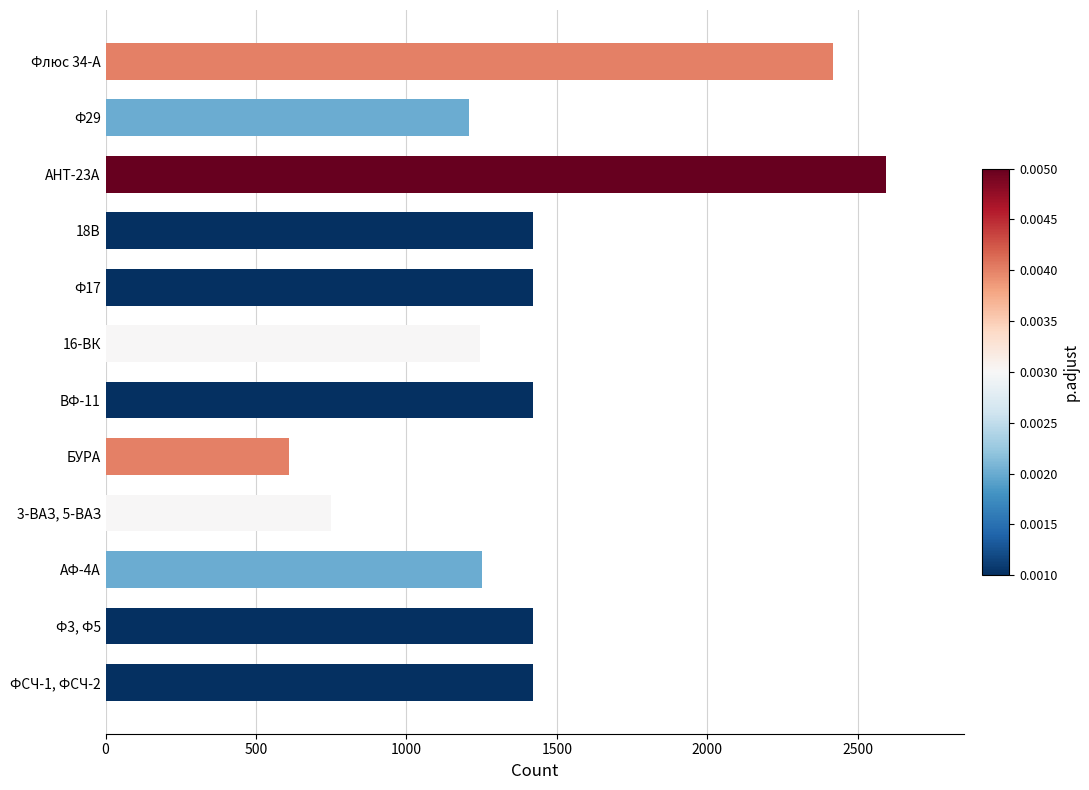

What is the greatest value displayed?

2595